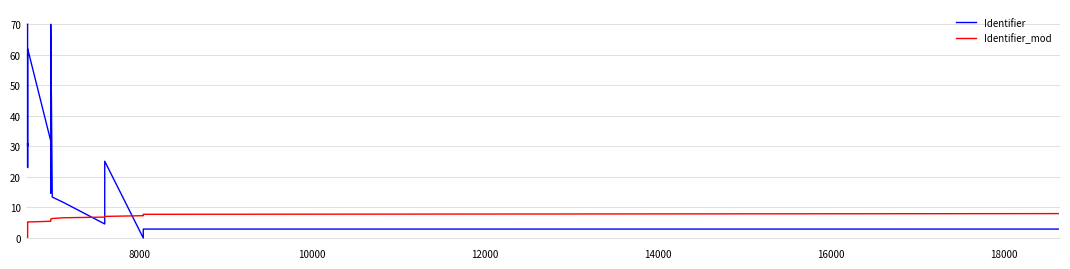

After their last crossing, which series has the higher values: Identifier or Identifier_mod?

Identifier_mod